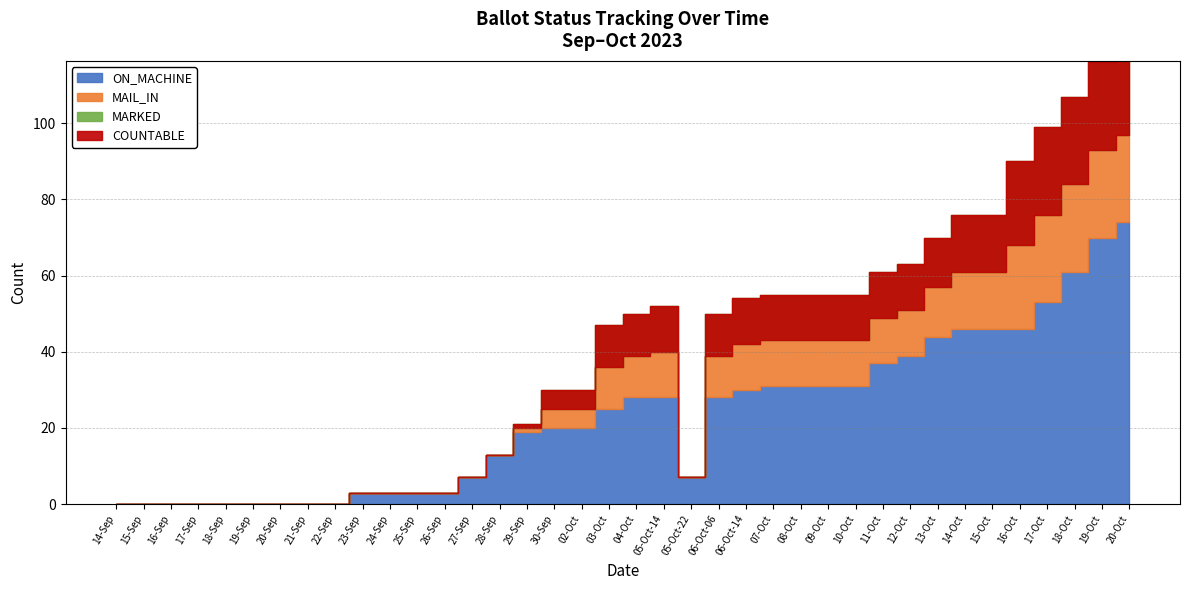

How many data points in MARKED are above 11?

16